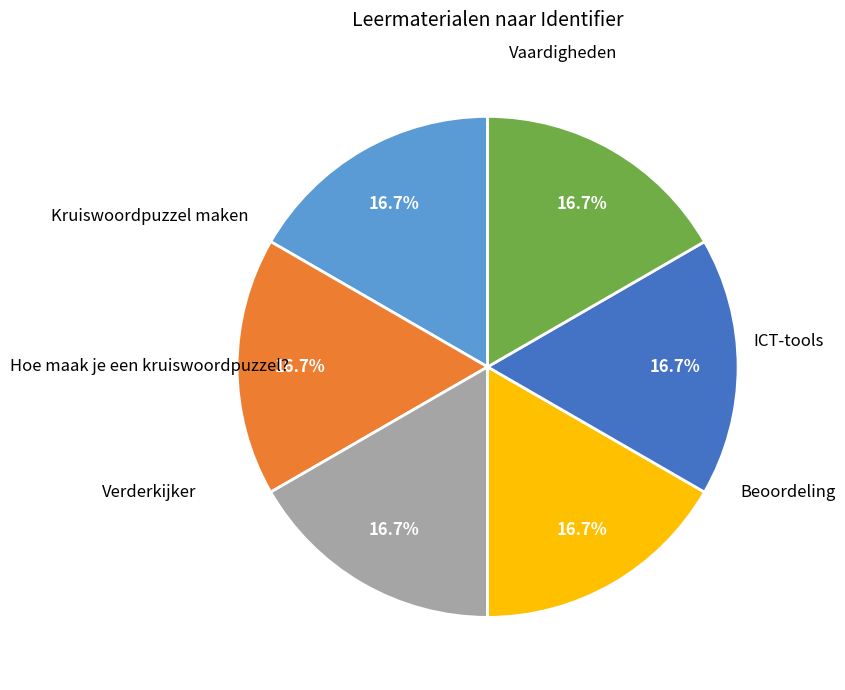

What is the total percentage of ICT-tools and Beoordeling?

33.3%